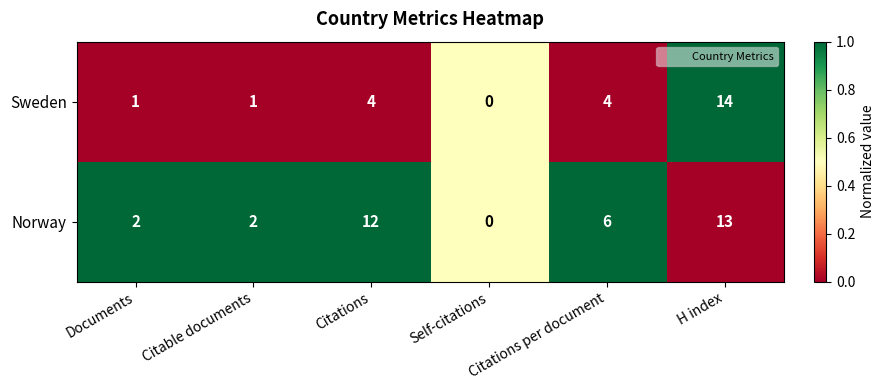

Is it true that Norway equals 12 at Citations?

True